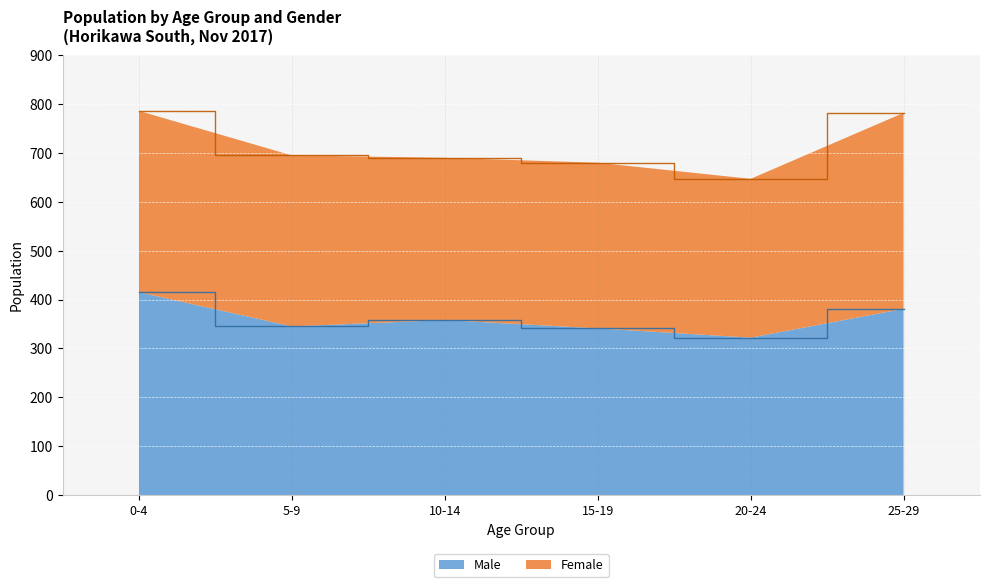

The Male series shows 381 at 25-29. True or false?

True